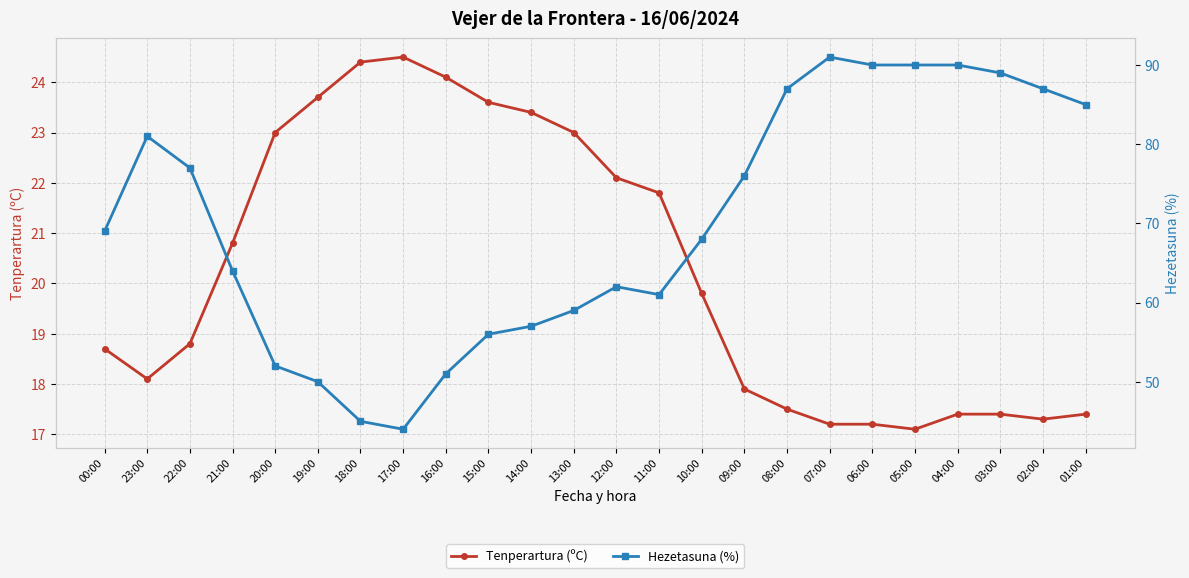

Count the number of data series in this chart.

2